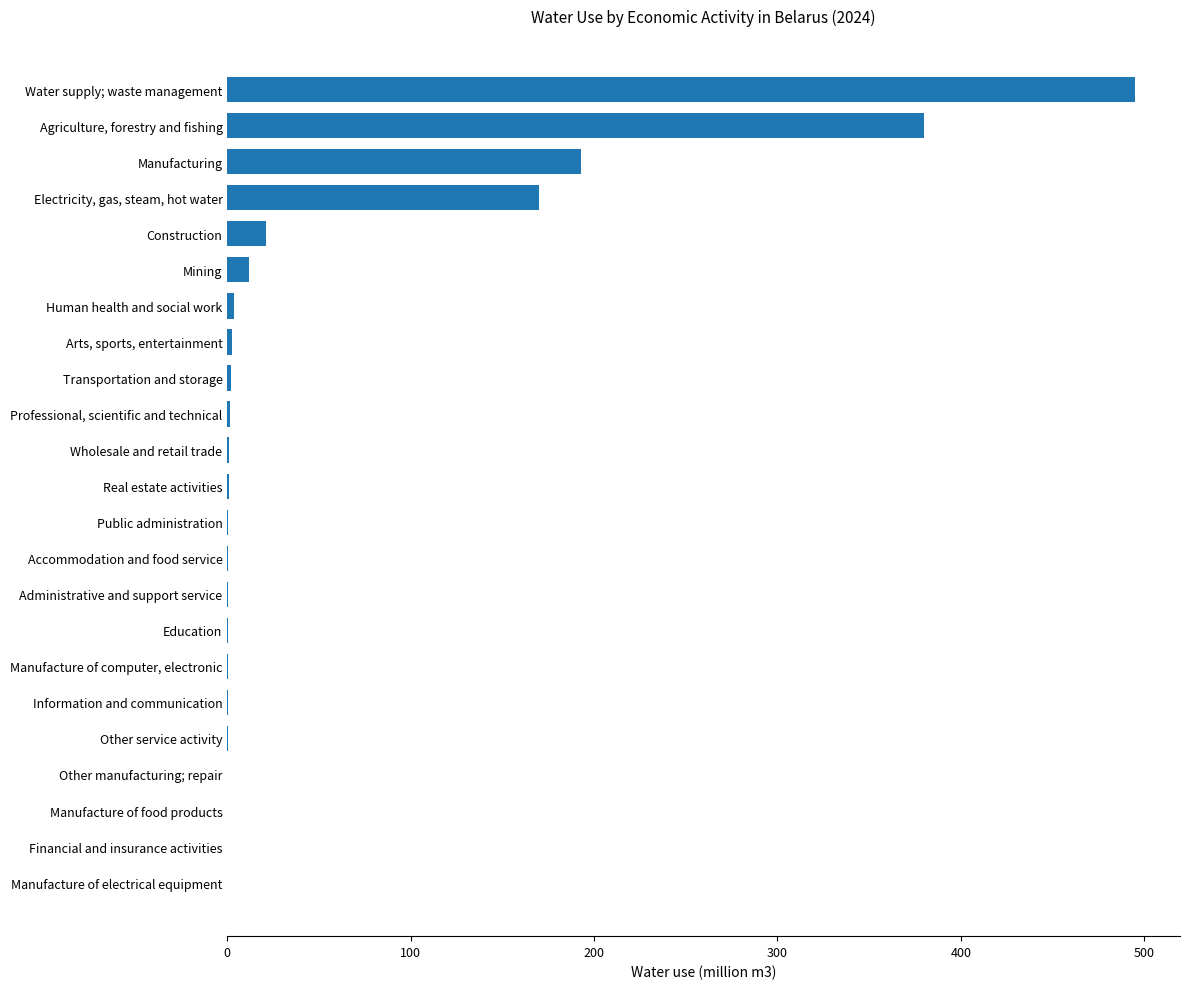

Approximately how many times larger is the value at Water supply; waste management compared to Manufacturing?

2.6